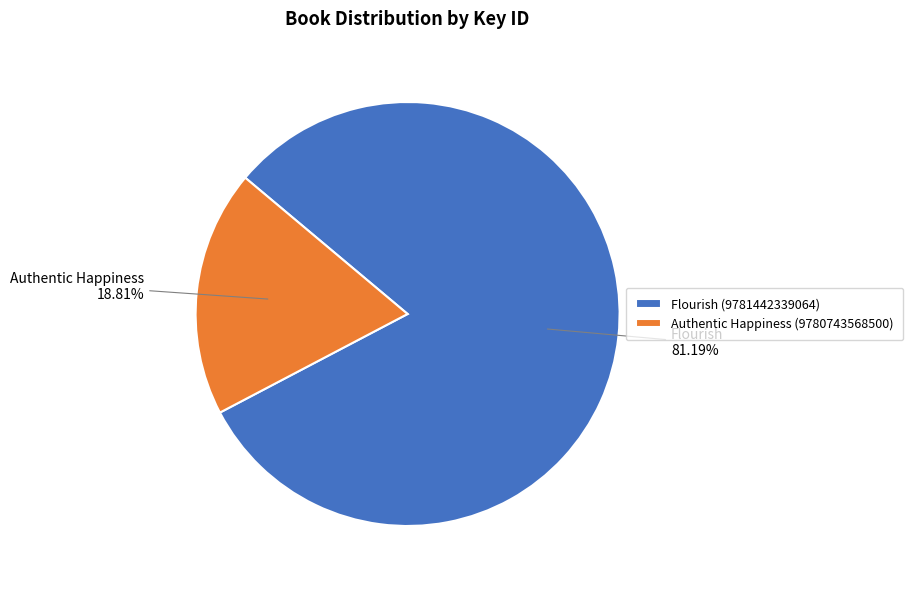

The Authentic Happiness (9780743568500) slice represents 19% of the pie. True or false?

True